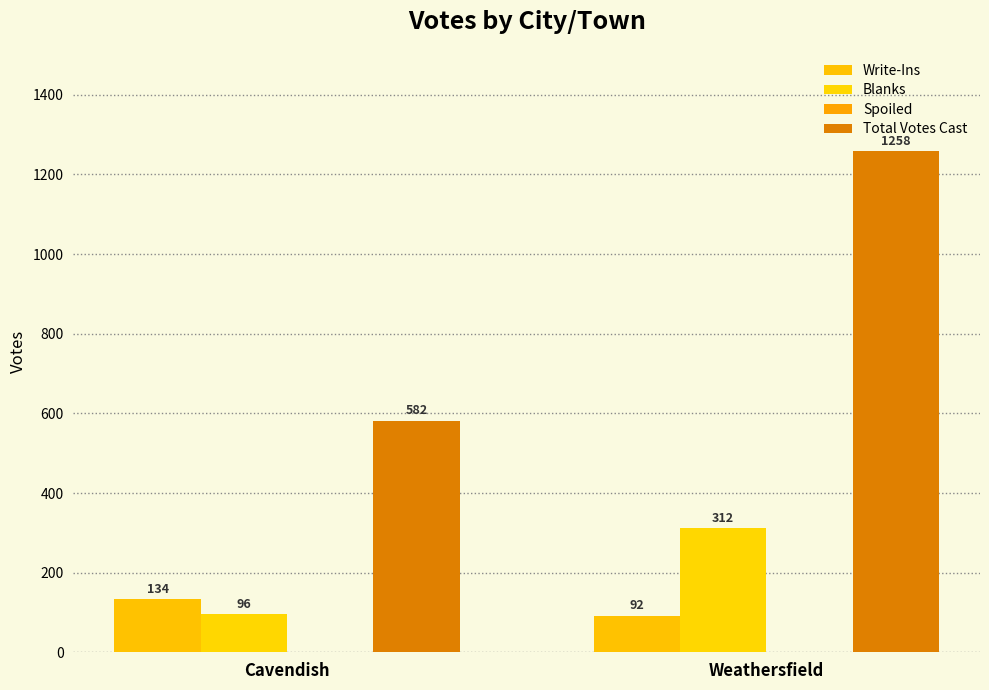

What position from the left is Cavendish?

1